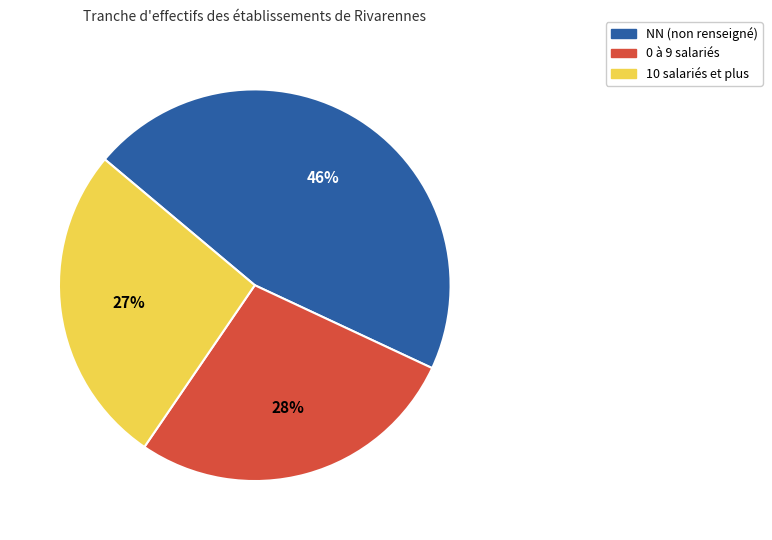

To the nearest percent, what portion does NN (non renseigné) represent?

46%